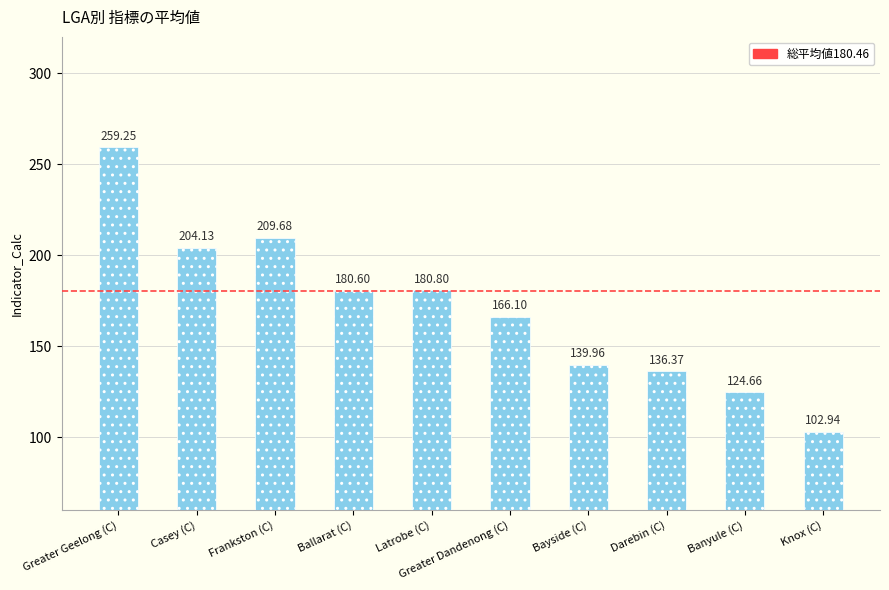

List the labels in order of value, largest first.

Greater Geelong (C), Frankston (C), Casey (C), Latrobe (C), Ballarat (C), Greater Dandenong (C), Bayside (C), Darebin (C), Banyule (C), Knox (C)